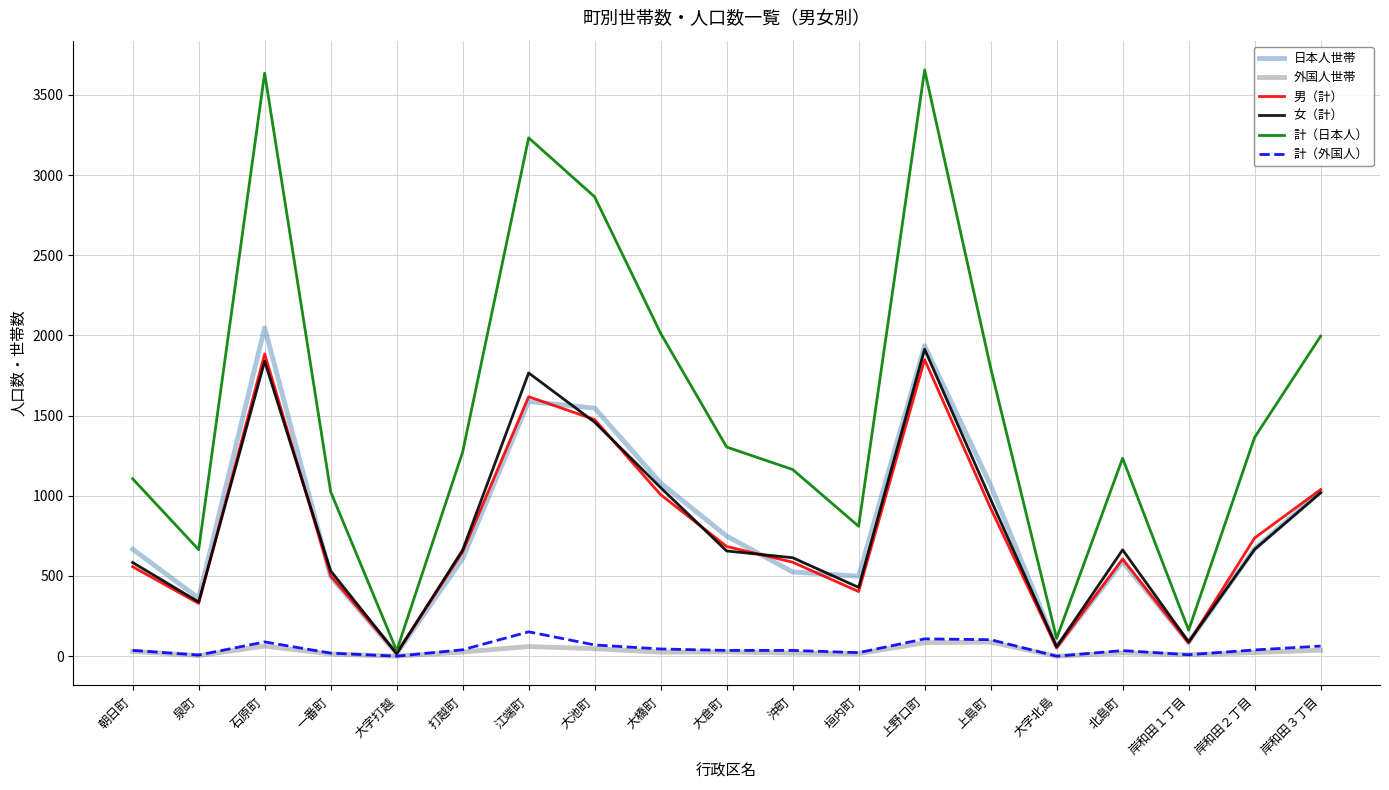

The value of 男（計） at 上野口町 is 1849. True or false?

True